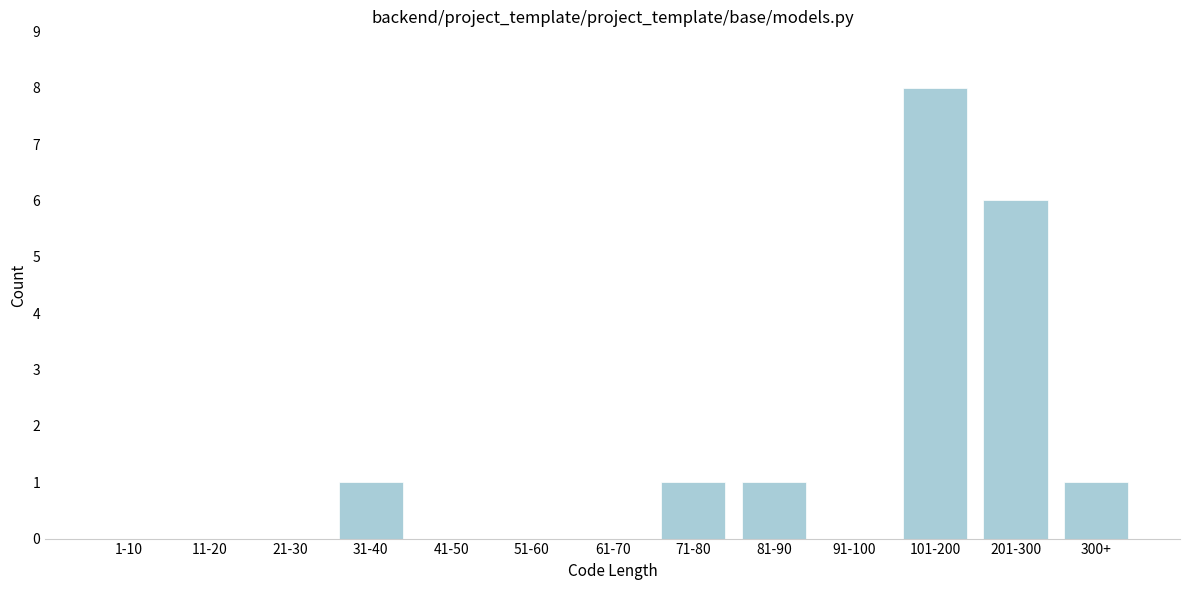

Reading left to right, extract all data points from this chart.

1-10=0	11-20=0	21-30=0	31-40=1	41-50=0	51-60=0	61-70=0	71-80=1	81-90=1	91-100=0	101-200=8	201-300=6	300+=1